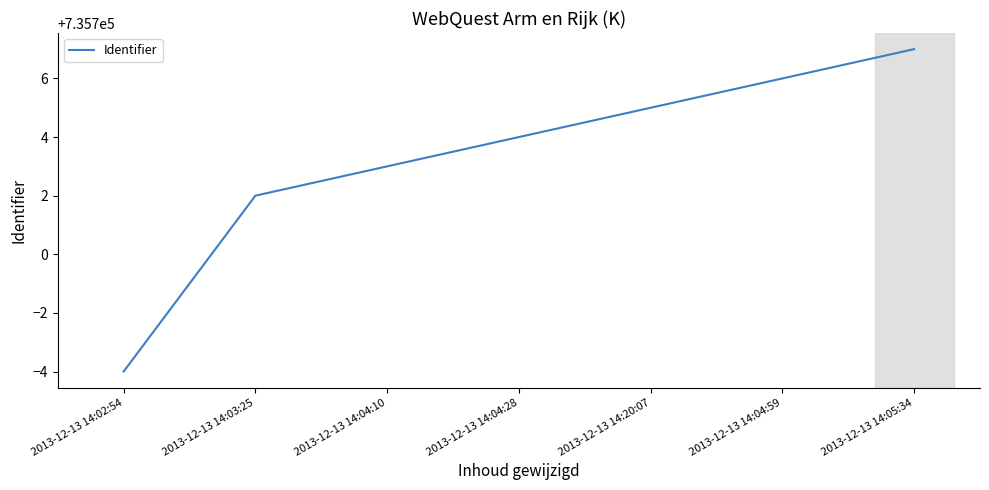

What is the maximum value shown in the chart?

735707